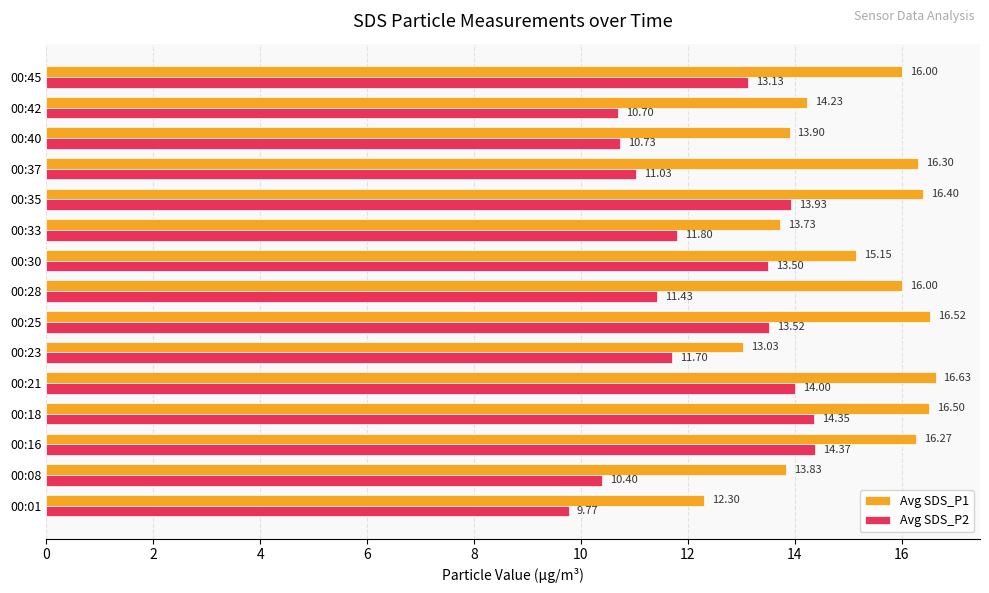

What is the sum of all Avg SDS_P1 values?

226.8